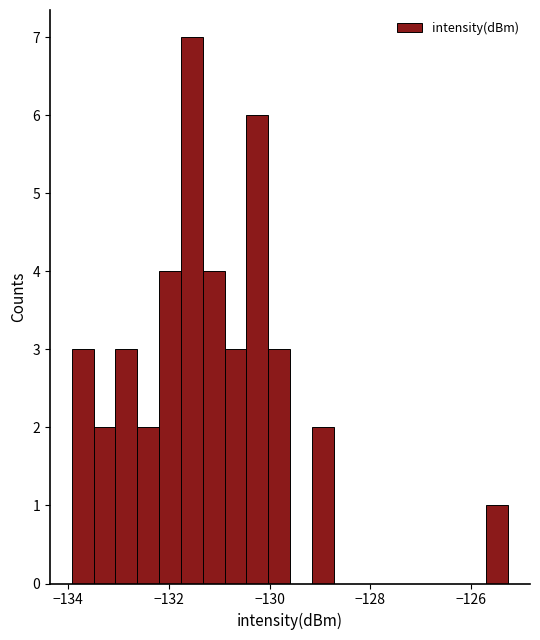

Read against the x-axis, roughly where is the centre of the tallest bar?

-131.6